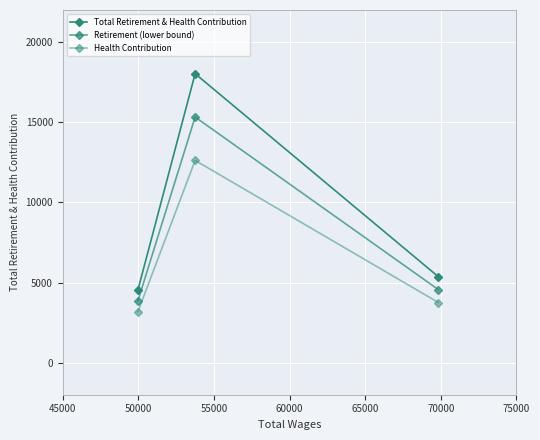

Count the number of data series in this chart.

3